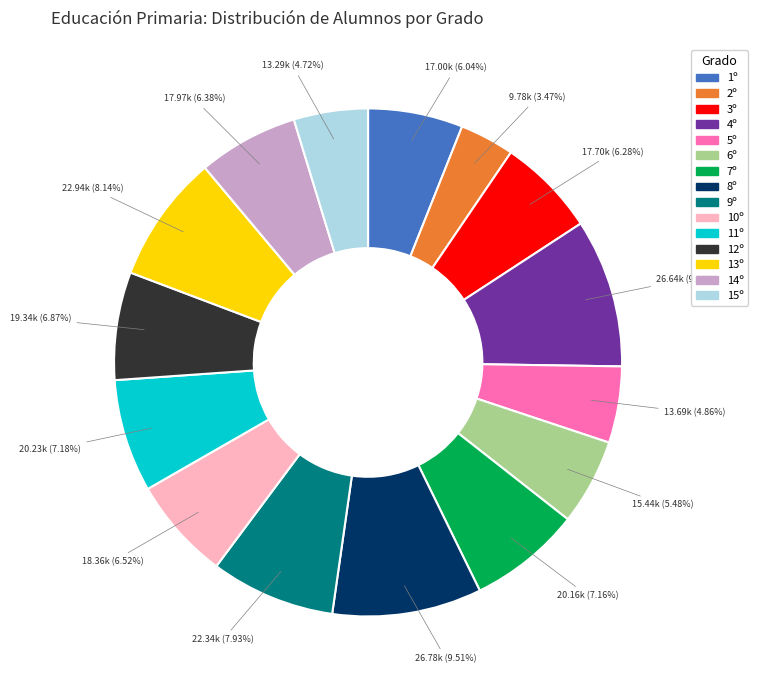

Which slice is the smallest?

2º